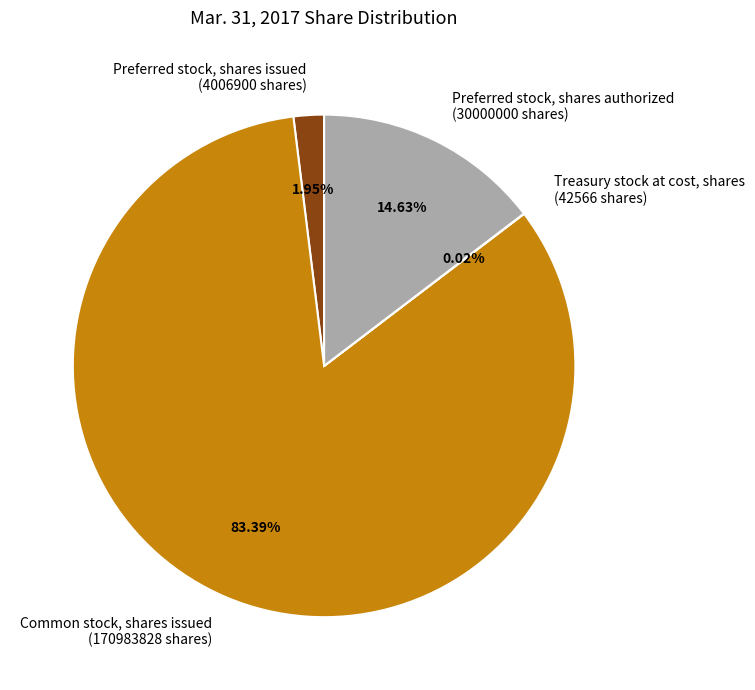

To the nearest percent, what is the difference between the largest and smallest slice percentages?

83%